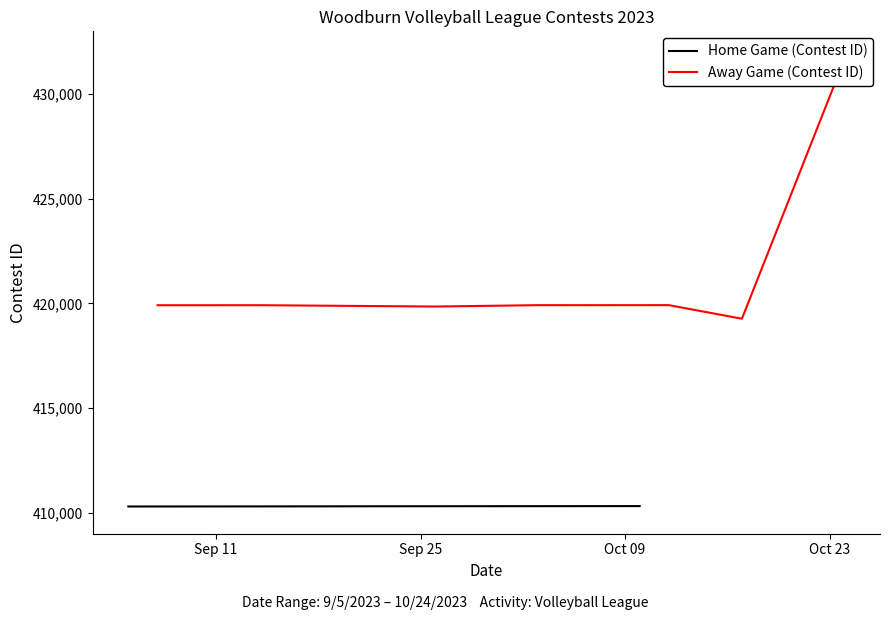

In Away Game (Contest ID), how many points are lower than both neighbors (excluding endpoints)?

2